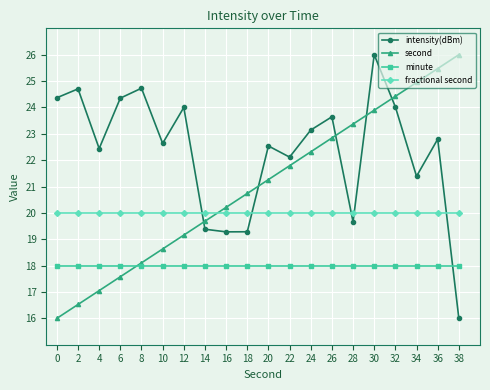

What value does the minute series have at 4?

18.0